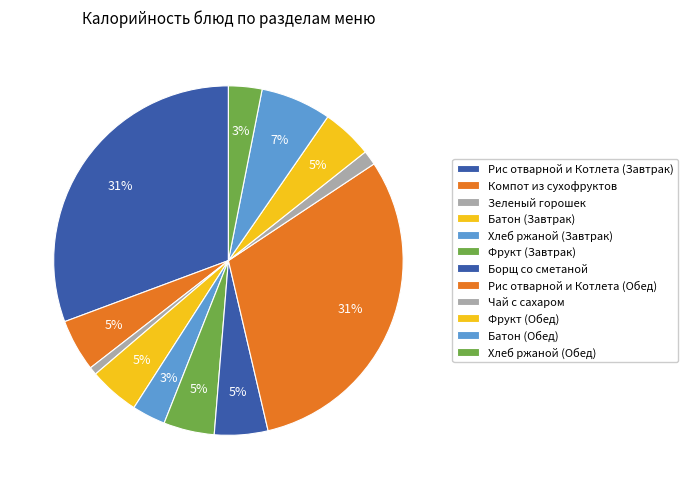

Is Чай с сахаром the majority of the pie?

No